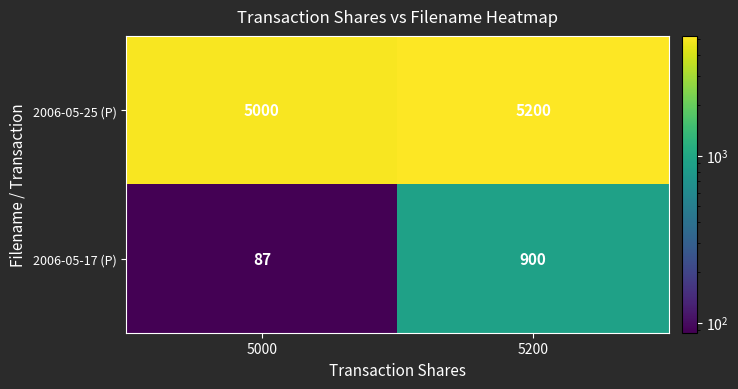

Is it true that 2006-05-17 (P) equals 87 at 5000?

True